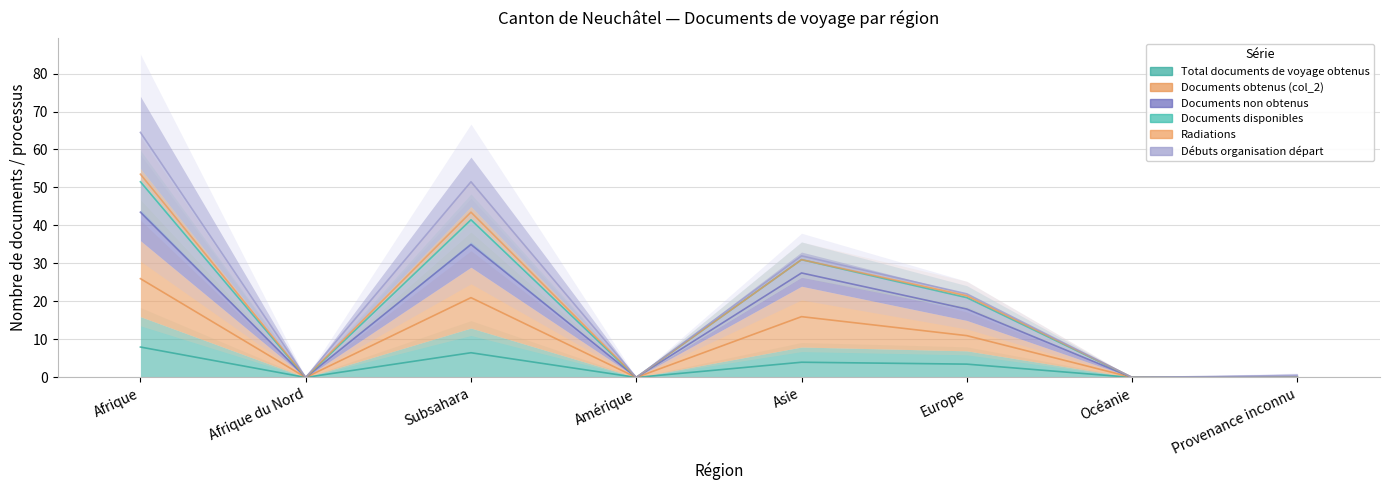

Which category has the highest value across all series?

Afrique